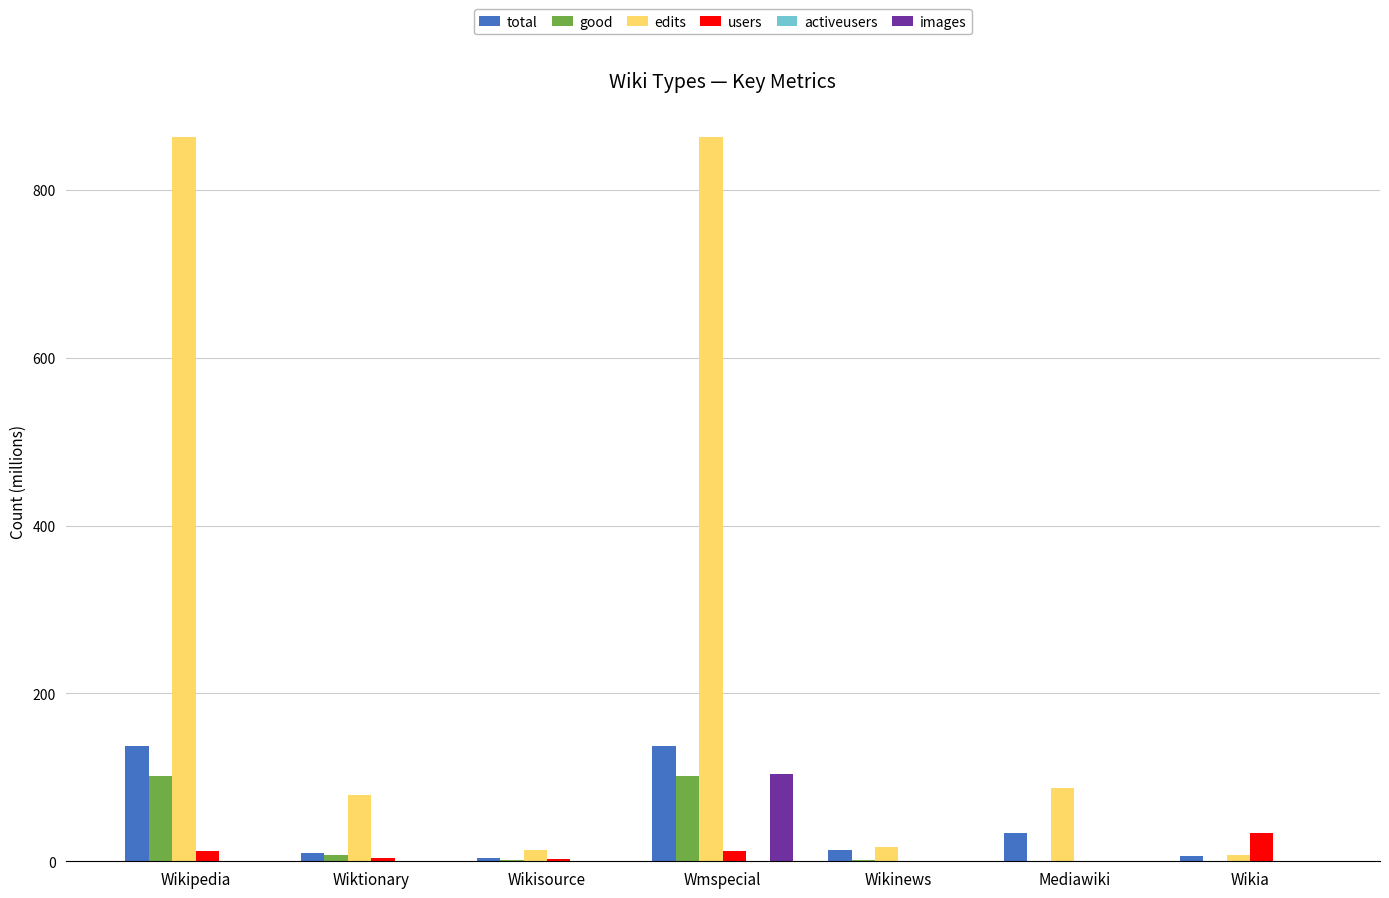

How many groups of bars are there?

7